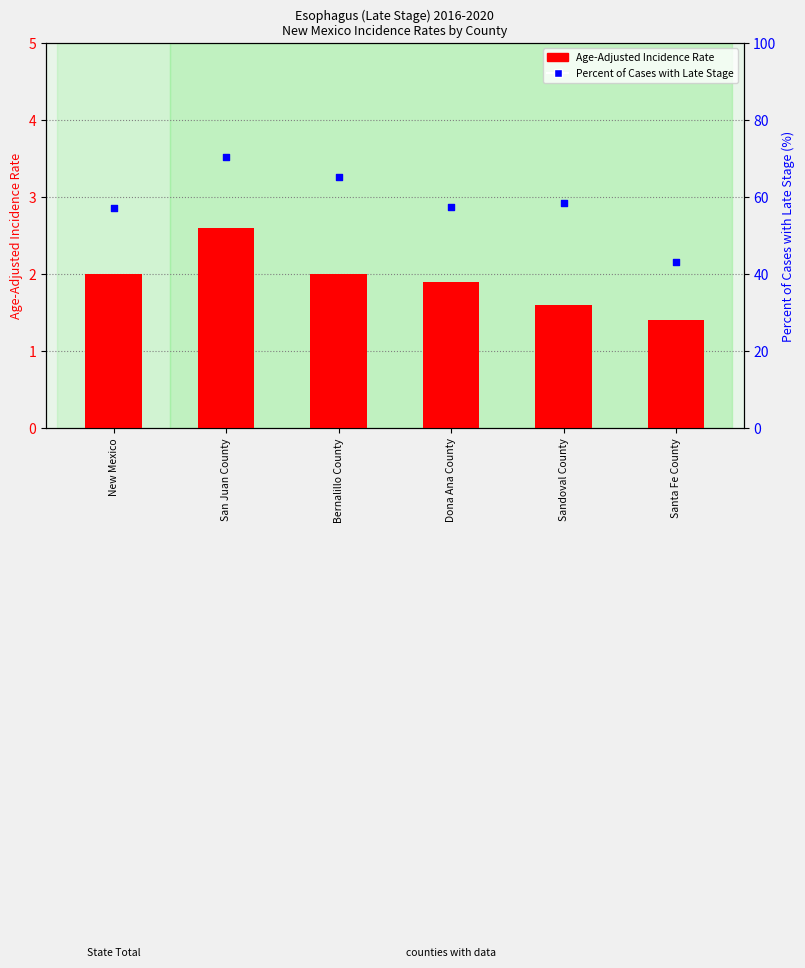

What is the total value across all series at San Juan County?

73.0